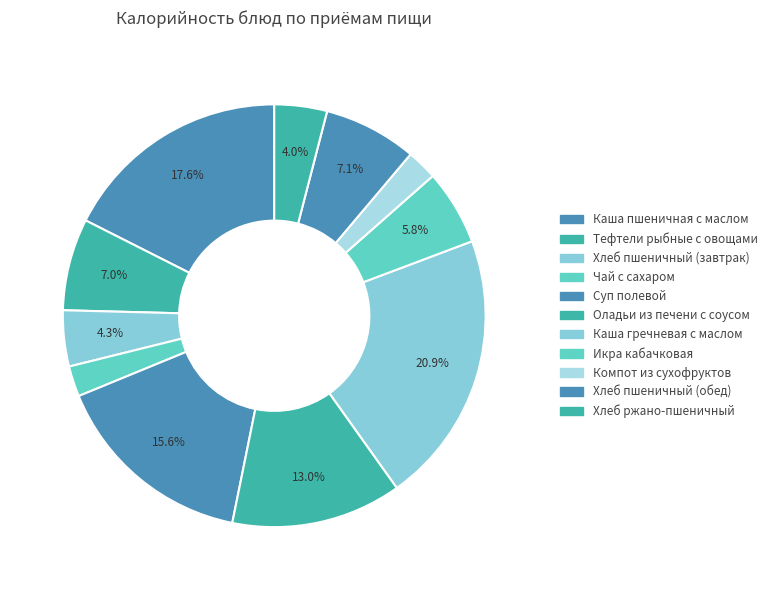

Is there any slice that represents more than half of the pie?

No